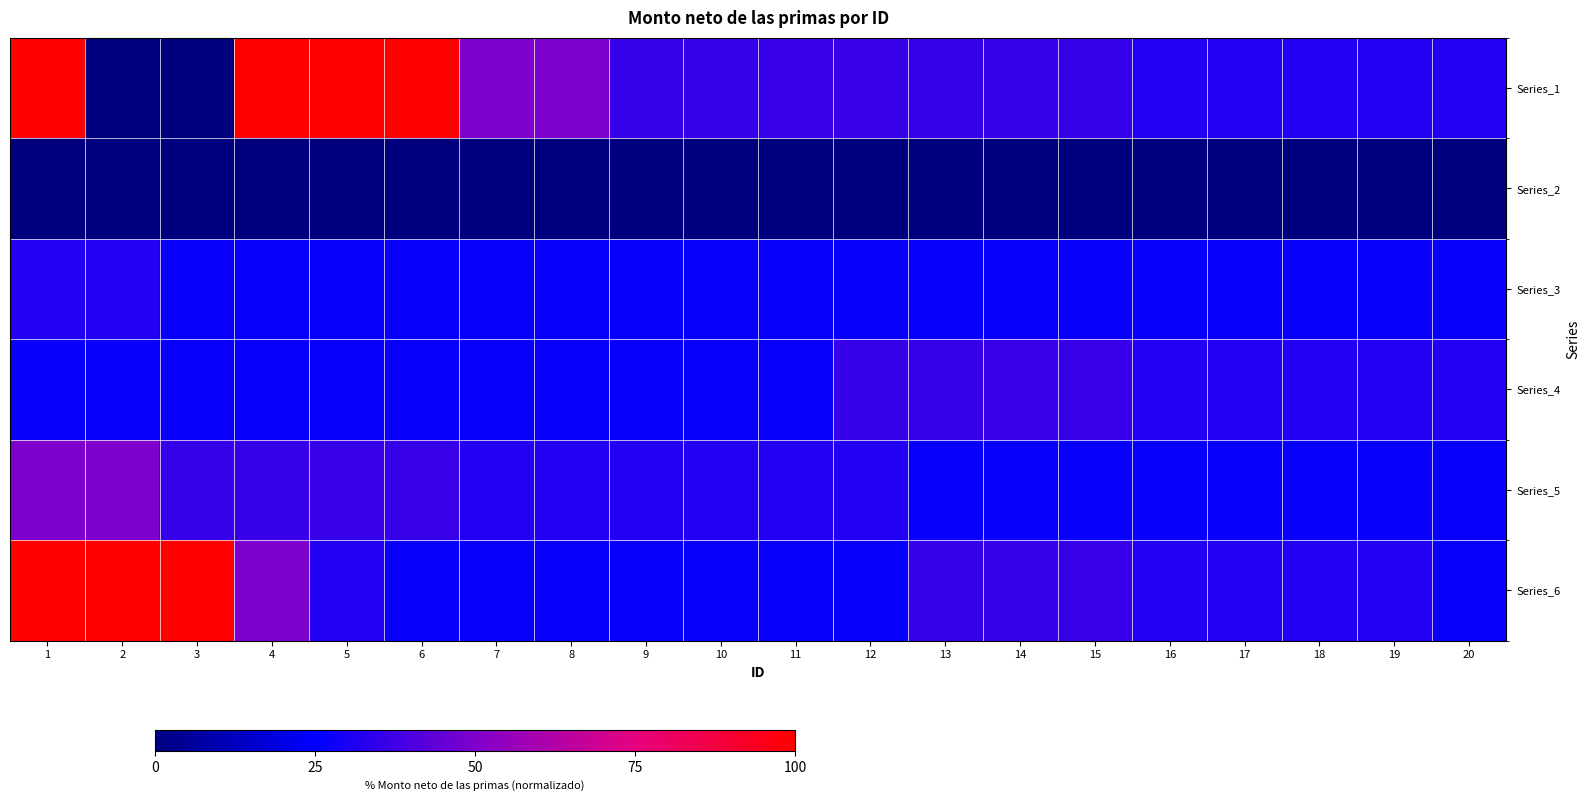

Which series has the widest spread of values?

Series_1